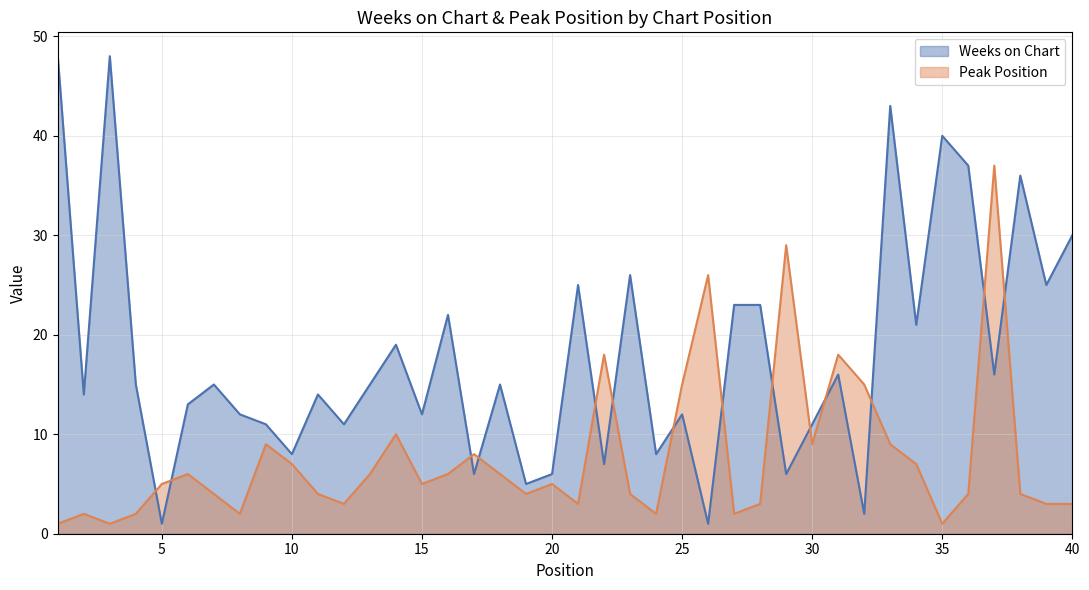

Which label corresponds to the largest value in the chart?

1